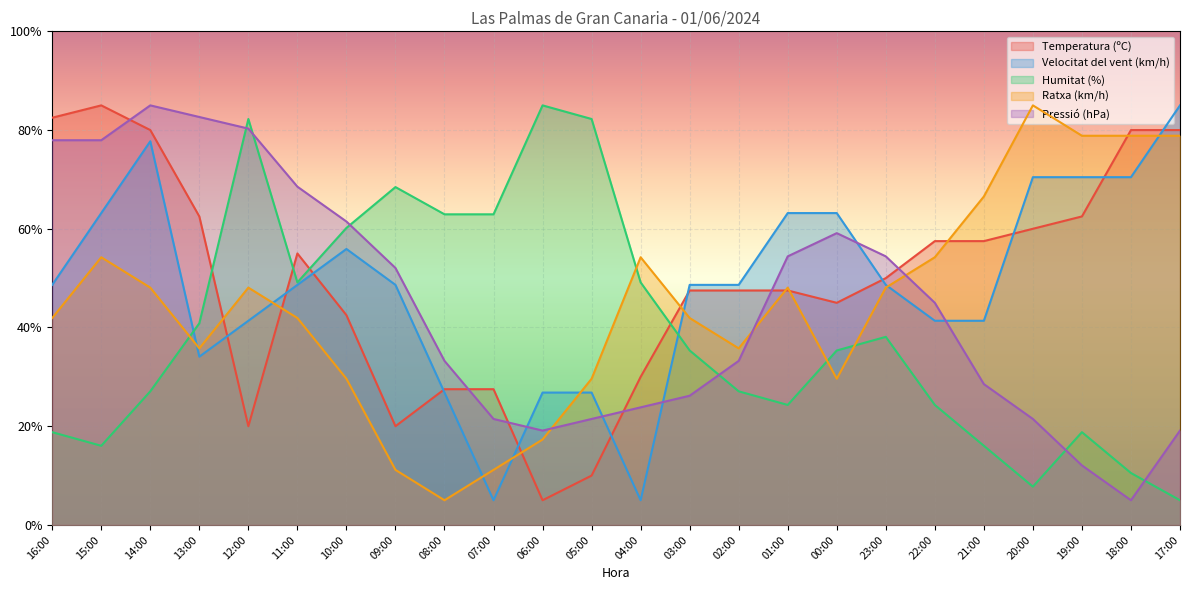

How many data points in Velocitat del vent (km/h) are above 48?

15